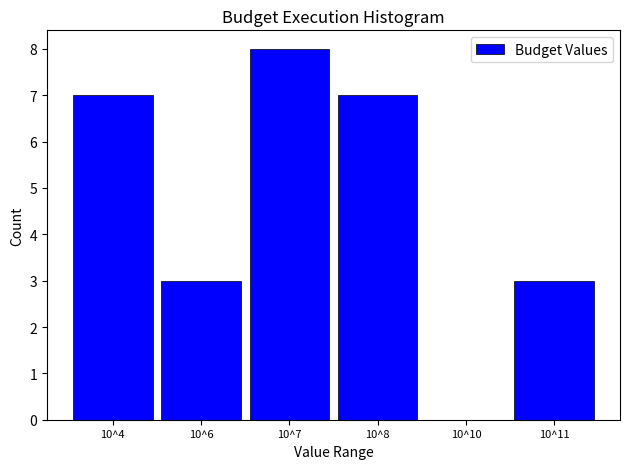

Reading right to left, transcribe all the data shown in this chart.

10^11=3	10^10=0	10^8=7	10^7=8	10^6=3	10^4=7